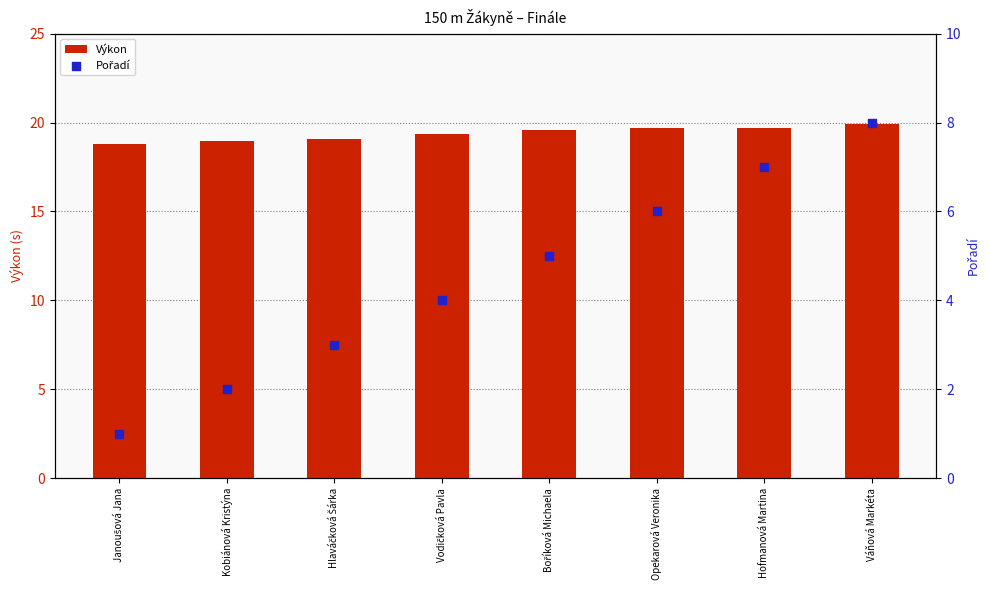

Which series has the largest Y range (max minus min)?

Pořadí